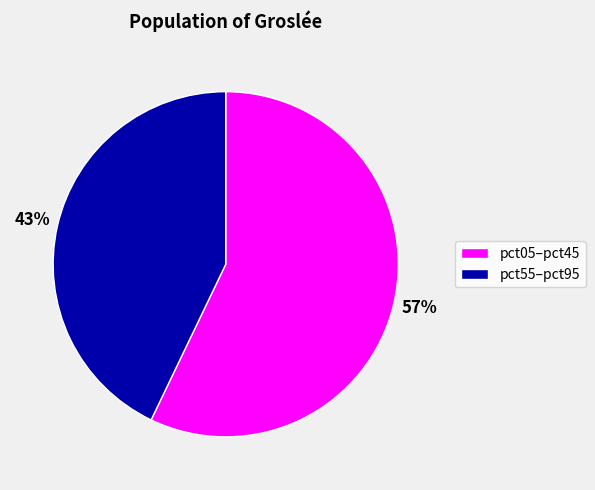

Approximately how many times larger is the value at pct05–pct45 compared to pct55–pct95?

1.3